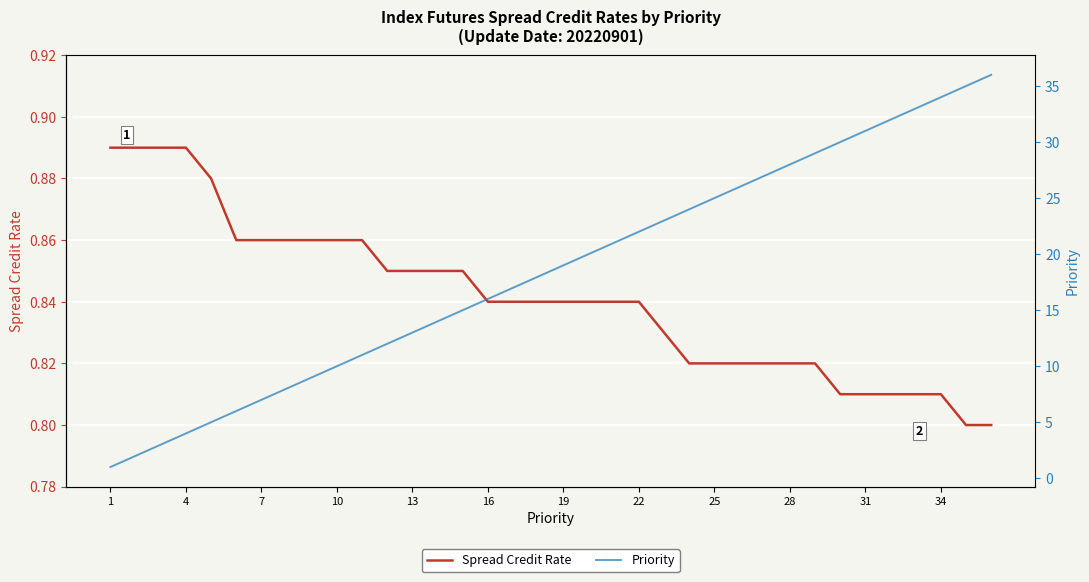

Reading left to right, what are all the values shown in this chart?

Spread Credit Rate: 0.9	0.9	0.9	0.9	0.9	0.9	0.9	0.9	0.9	0.9	0.9	0.8	0.8	0.8	0.8	0.8	0.8	0.8	0.8	0.8	0.8	0.8	0.8	0.8	0.8	0.8	0.8	0.8	0.8	0.8	0.8	0.8	0.8	0.8	0.8	0.8
Priority: 1.0	2.0	3.0	4.0	5.0	6.0	7.0	8.0	9.0	10.0	11.0	12.0	13.0	14.0	15.0	16.0	17.0	18.0	19.0	20.0	21.0	22.0	23.0	24.0	25.0	26.0	27.0	28.0	29.0	30.0	31.0	32.0	33.0	34.0	35.0	36.0